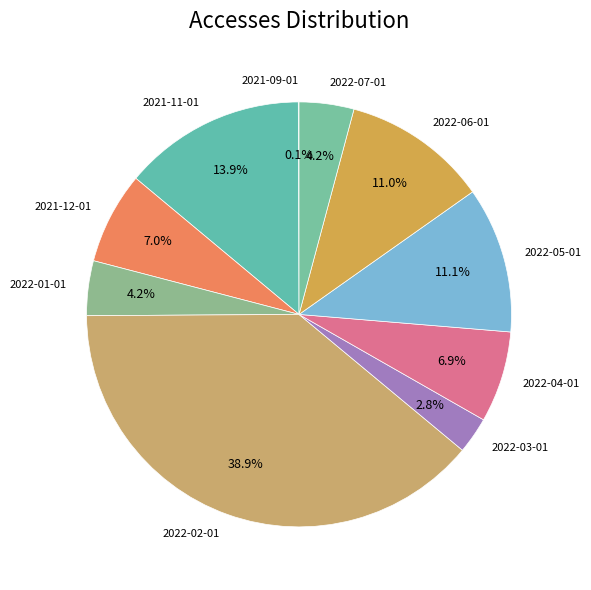

True or false: 2022-01-01 accounts for 4% of the total.

True